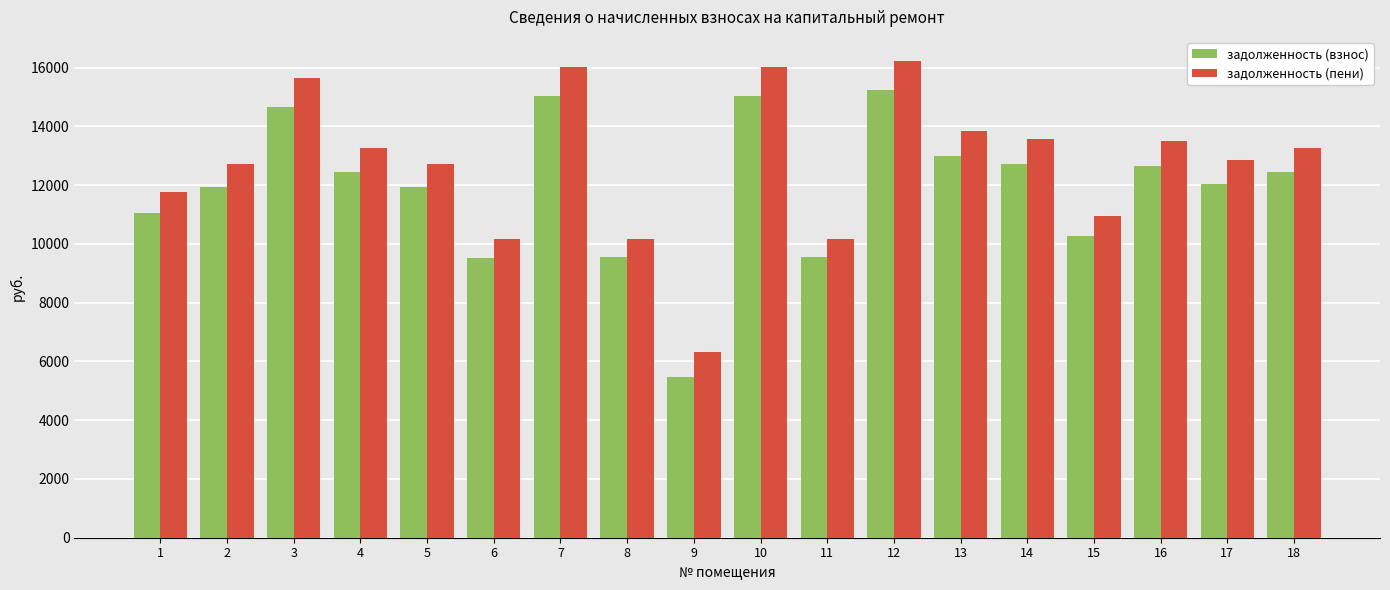

What is the value of the задолженность (пени) bar at the 6th from the left?

10158.4